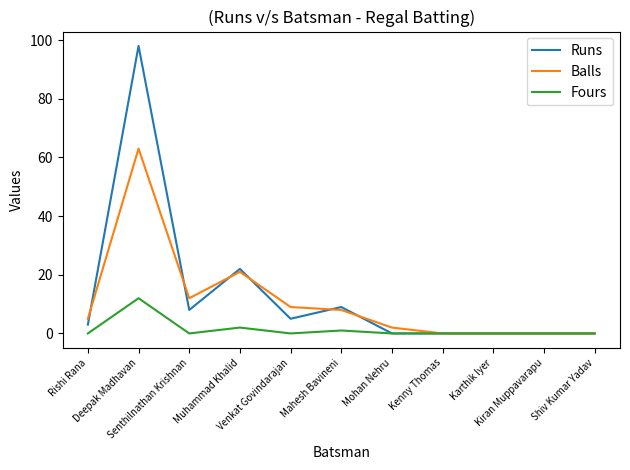

What is the highest value of the Fours series?

12